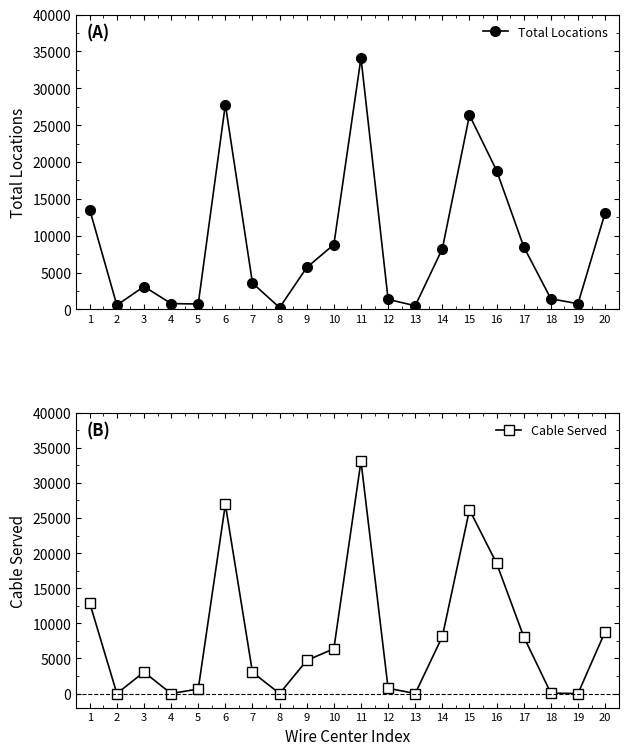

True or false: Total Locations has more than 2 points higher than both neighbors.

True